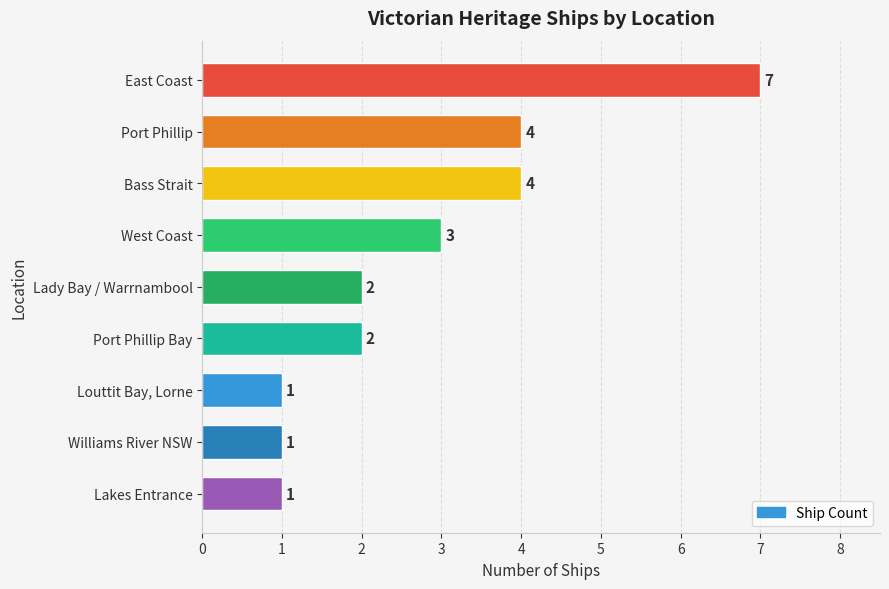

What is the difference between the second highest and second lowest values?

3